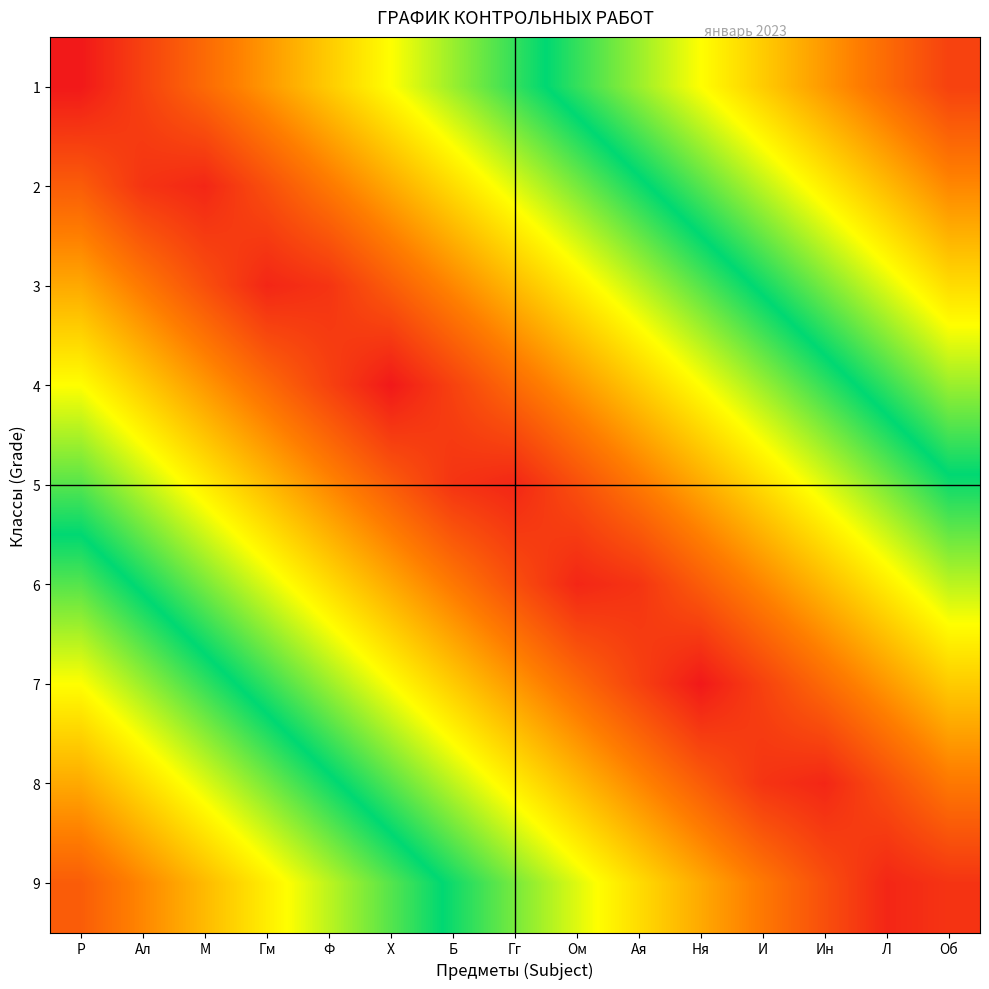

Reading right to left, list all the values displayed in this chart.

1: Об=0.1	Л=0.1	Ин=0.2	И=0.3	Ня=0.3	Ая=0.4	Ом=0.5	Гг=0.5	Б=0.6	Х=0.7	Ф=0.7	Гм=0.8	М=0.9	Ал=0.9	Р=1.0
2: Об=0.2	Л=0.2	Ин=0.3	И=0.4	Ня=0.4	Ая=0.5	Ом=0.6	Гг=0.6	Б=0.7	Х=0.8	Ф=0.8	Гм=0.9	М=1.0	Ал=1.0	Р=0.9
3: Об=0.3	Л=0.4	Ин=0.4	И=0.5	Ня=0.6	Ая=0.6	Ом=0.7	Гг=0.8	Б=0.8	Х=0.9	Ф=1.0	Гм=1.0	М=0.9	Ал=0.8	Р=0.8
4: Об=0.4	Л=0.5	Ин=0.5	И=0.6	Ня=0.7	Ая=0.7	Ом=0.8	Гг=0.9	Б=0.9	Х=1.0	Ф=0.9	Гм=0.9	М=0.8	Ал=0.7	Р=0.7
5: Об=0.5	Л=0.6	Ин=0.6	И=0.7	Ня=0.8	Ая=0.8	Ом=0.9	Гг=1.0	Б=1.0	Х=0.9	Ф=0.8	Гм=0.8	М=0.7	Ал=0.6	Р=0.6
6: Об=0.6	Л=0.7	Ин=0.8	И=0.8	Ня=0.9	Ая=1.0	Ом=1.0	Гг=0.9	Б=0.8	Х=0.8	Ф=0.7	Гм=0.6	М=0.6	Ал=0.5	Р=0.4
7: Об=0.7	Л=0.8	Ин=0.9	И=0.9	Ня=1.0	Ая=0.9	Ом=0.9	Гг=0.8	Б=0.7	Х=0.7	Ф=0.6	Гм=0.5	М=0.5	Ал=0.4	Р=0.3
8: Об=0.8	Л=0.9	Ин=1.0	И=1.0	Ня=0.9	Ая=0.8	Ом=0.8	Гг=0.7	Б=0.6	Х=0.6	Ф=0.5	Гм=0.4	М=0.4	Ал=0.3	Р=0.2
9: Об=1.0	Л=1.0	Ин=0.9	И=0.8	Ня=0.8	Ая=0.7	Ом=0.6	Гг=0.6	Б=0.5	Х=0.4	Ф=0.4	Гм=0.3	М=0.2	Ал=0.2	Р=0.1